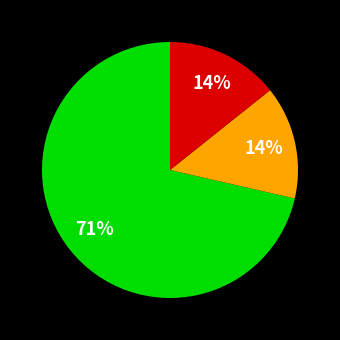

To the nearest percent, what is the average slice percentage?

33%